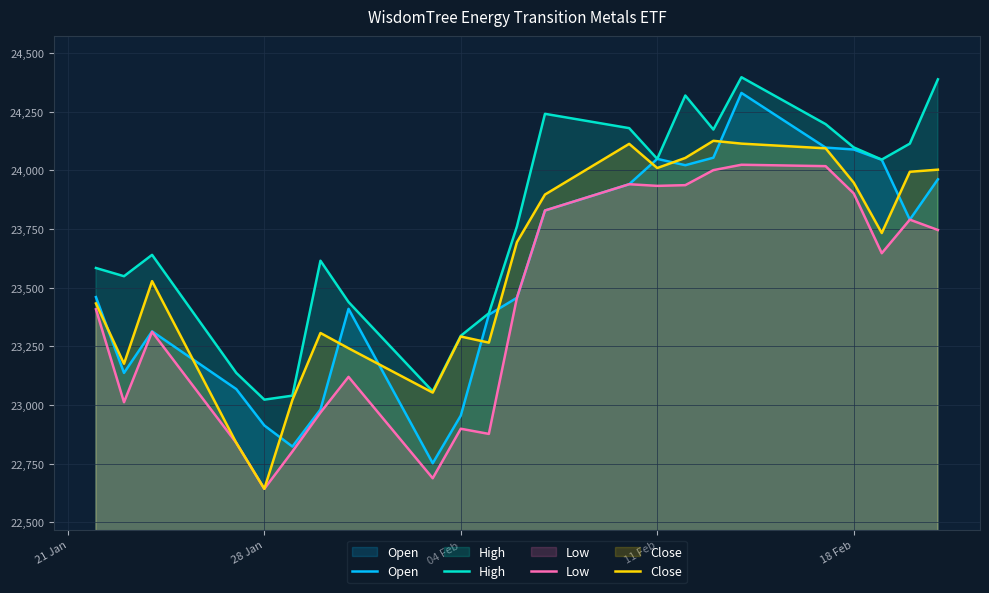

In High, how many points are lower than both neighbors (excluding endpoints)?

6